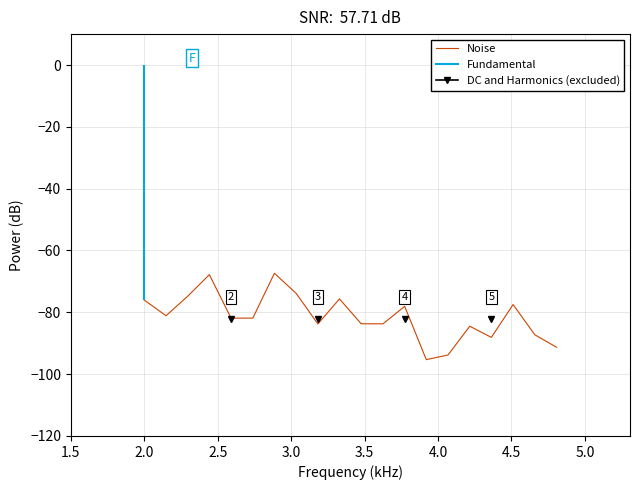

True or false: DC and Harmonics (excluded) and Fundamental cross at least once.

False